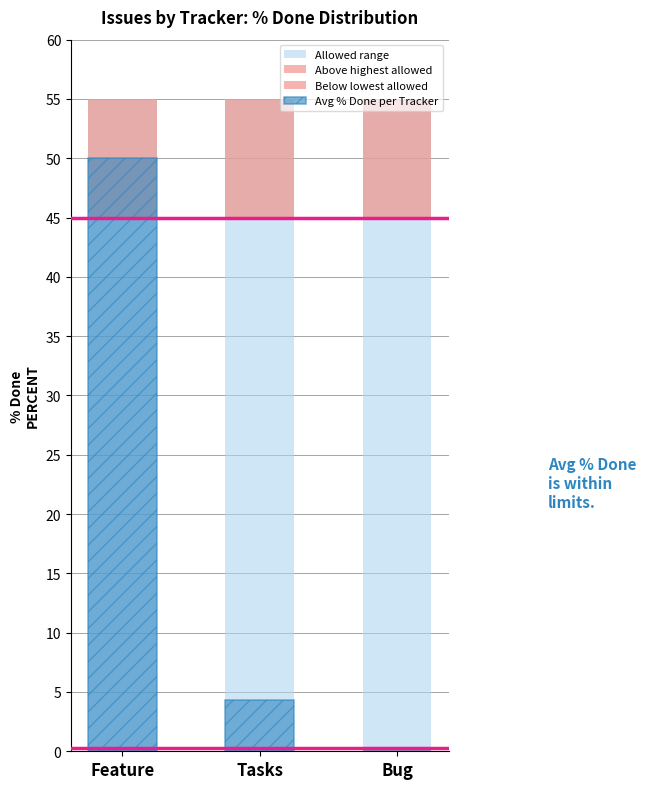

Reading left to right, what are all the values shown in this chart?

Allowed range: Feature=55.0	Tasks=55.0	Bug=55.0
Above highest allowed: Feature=10.0	Tasks=10.0	Bug=10.0
Below lowest allowed: Feature=0.2	Tasks=0.2	Bug=0.2
Avg % Done per Tracker: Feature=50.0	Tasks=4.3	Bug=0.0